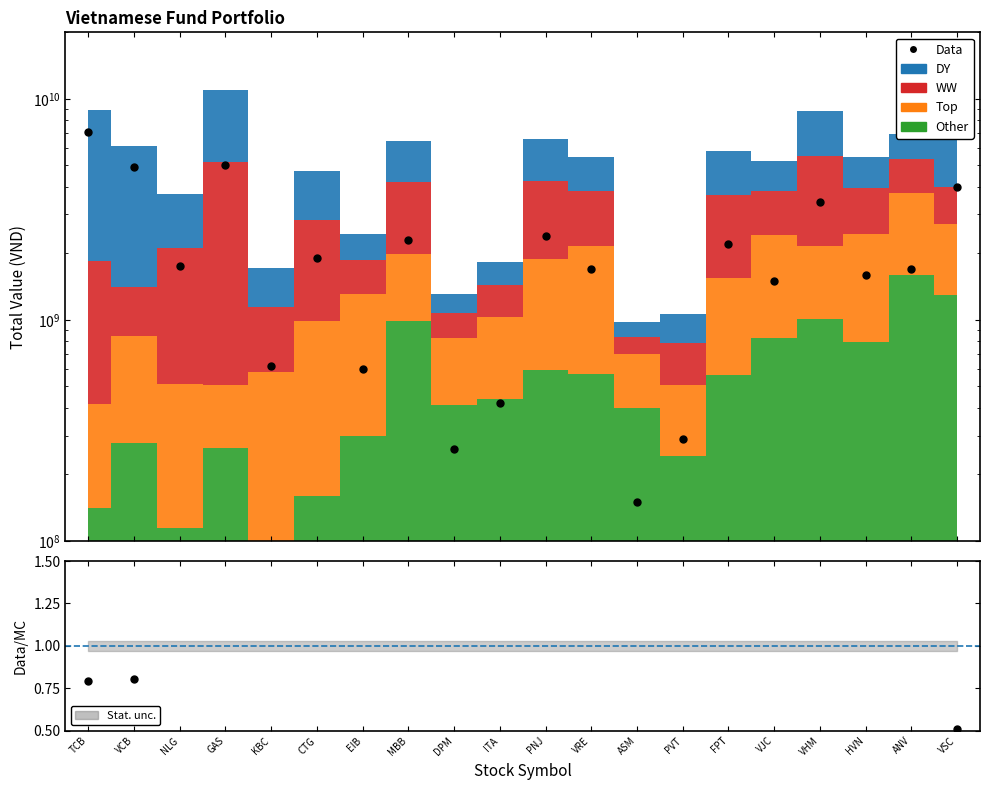

Rank the categories by value from lowest to highest.

ASM, DPM, PVT, ITA, EIB, KBC, VJC, HVN, VRE, ANV, NLG, CTG, FPT, MBB, PNJ, VHM, VSC, VCB, GAS, TCB